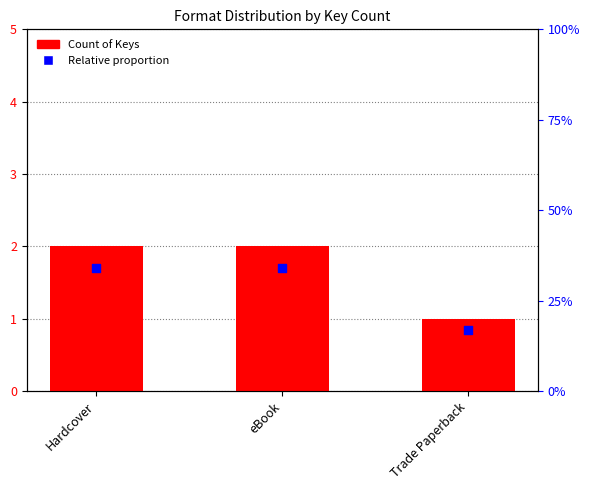

Which series reaches the minimum Y coordinate?

Relative proportion